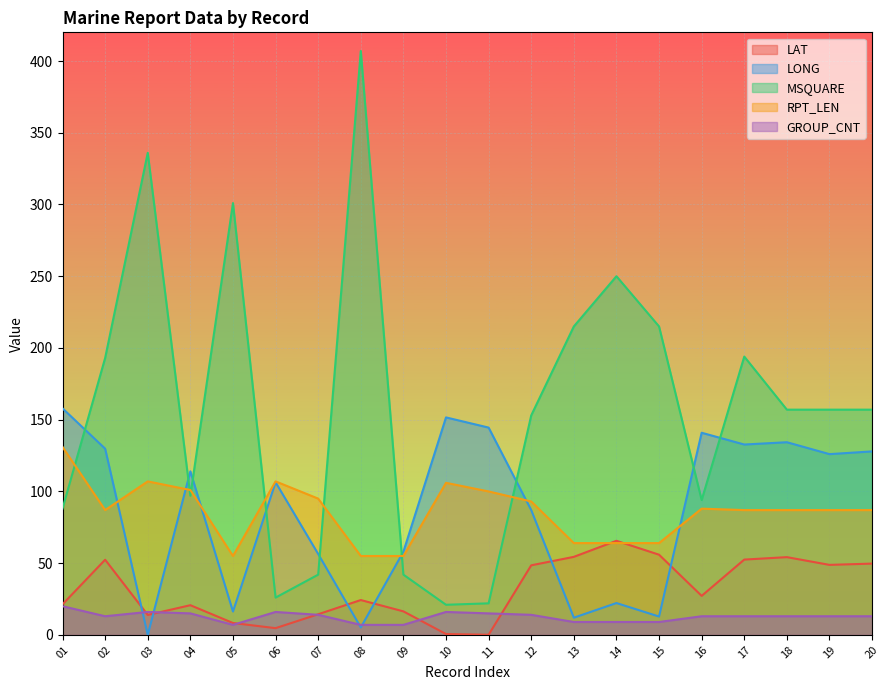

Where do MSQUARE and LONG first cross each other?

01 and 02